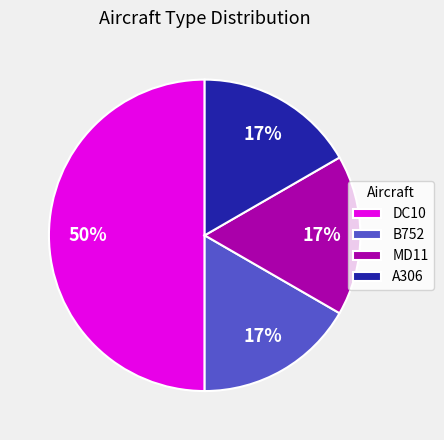

What is the ratio of the value at B752 to the value at DC10?

0.3